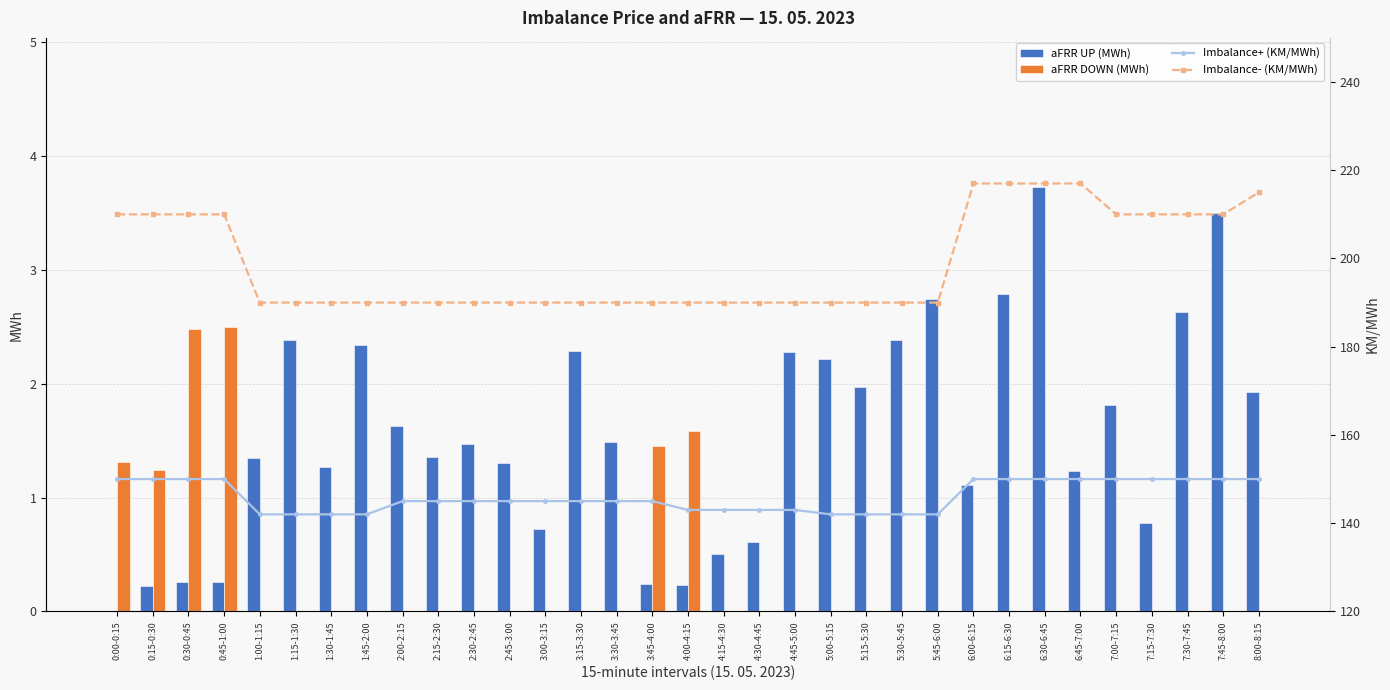

True or false: Imbalance- (KM/MWh) has a value of 387.0 at 6:00-6:15.

False